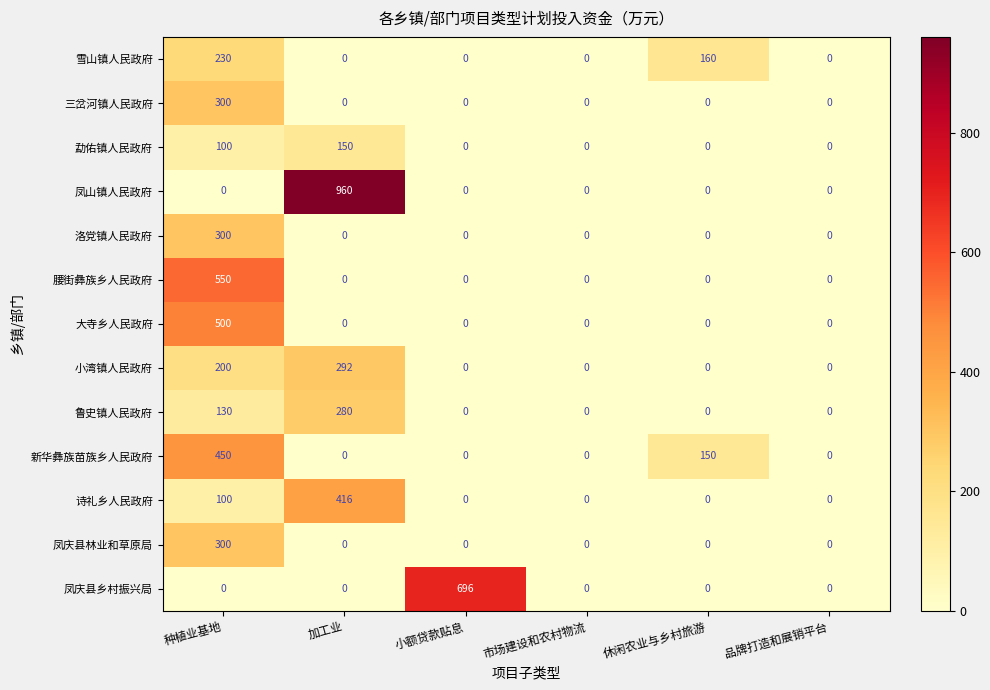

What is the difference between the maximum and second lowest values in the 大寺乡人民政府 series?

500